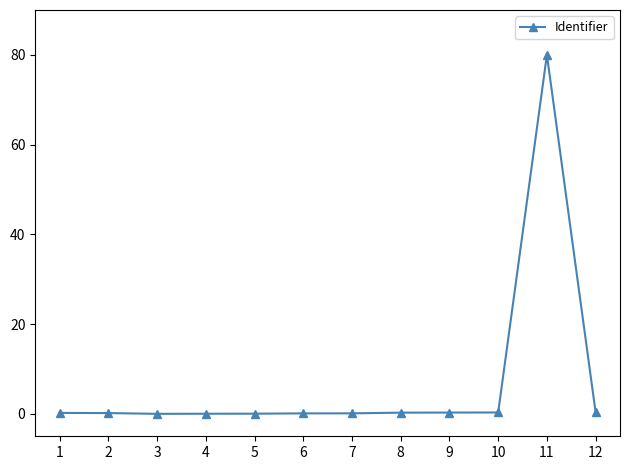

True or false: the data has more than 0 interior local peaks.

True